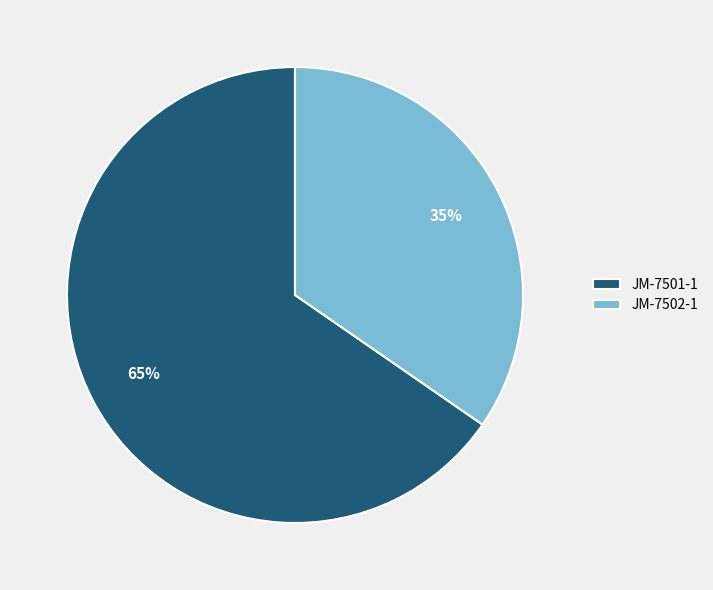

What is the ratio of the value at JM-7501-1 to the value at JM-7502-1?

1.9